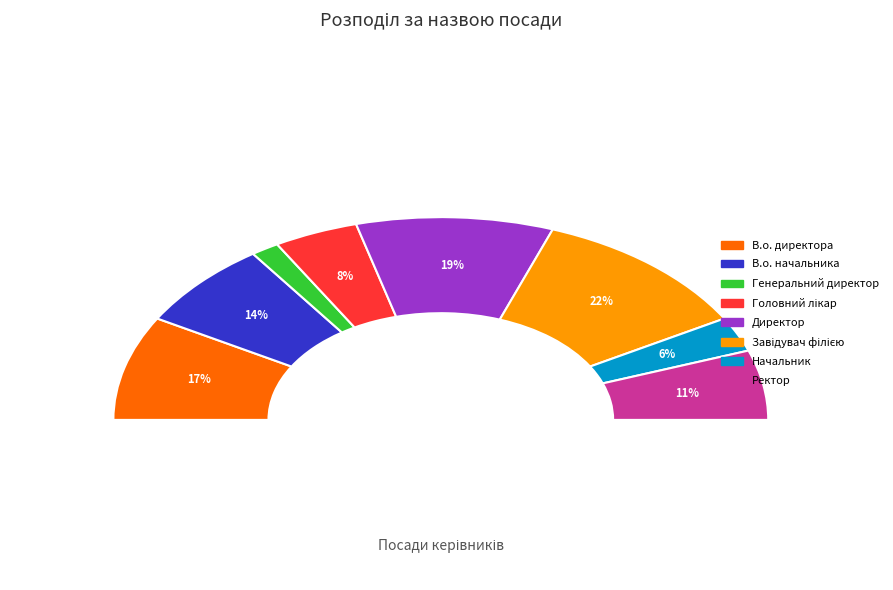

What portion of the pie excludes Начальник?

94.4%